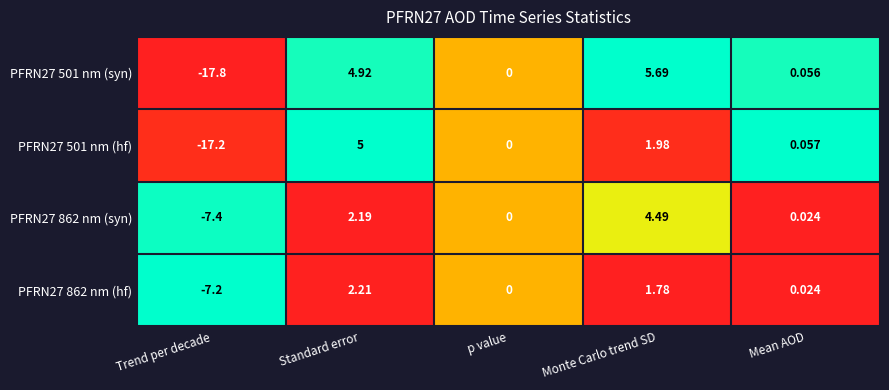

List the series in order of their peak value, lowest first.

PFRN27 862 nm (hf), PFRN27 862 nm (syn), PFRN27 501 nm (hf), PFRN27 501 nm (syn)